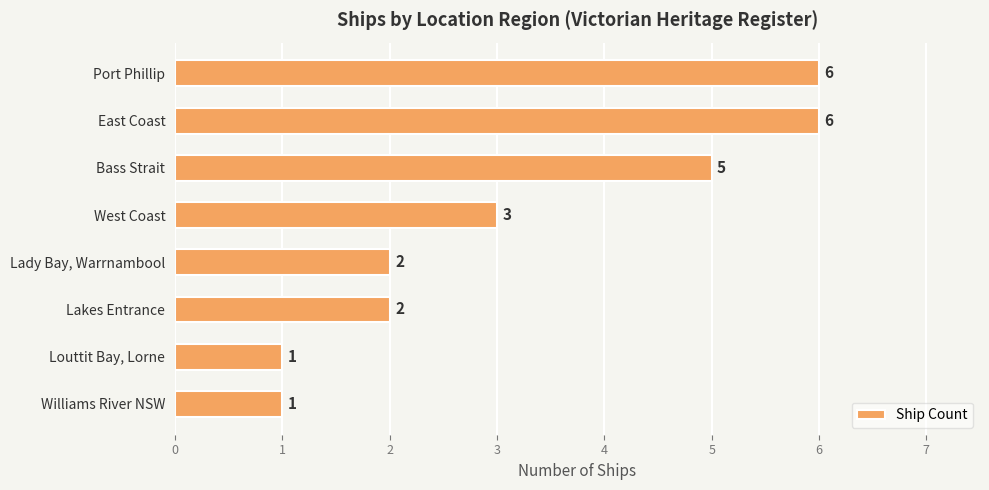

What is the minimum value shown in the chart?

1